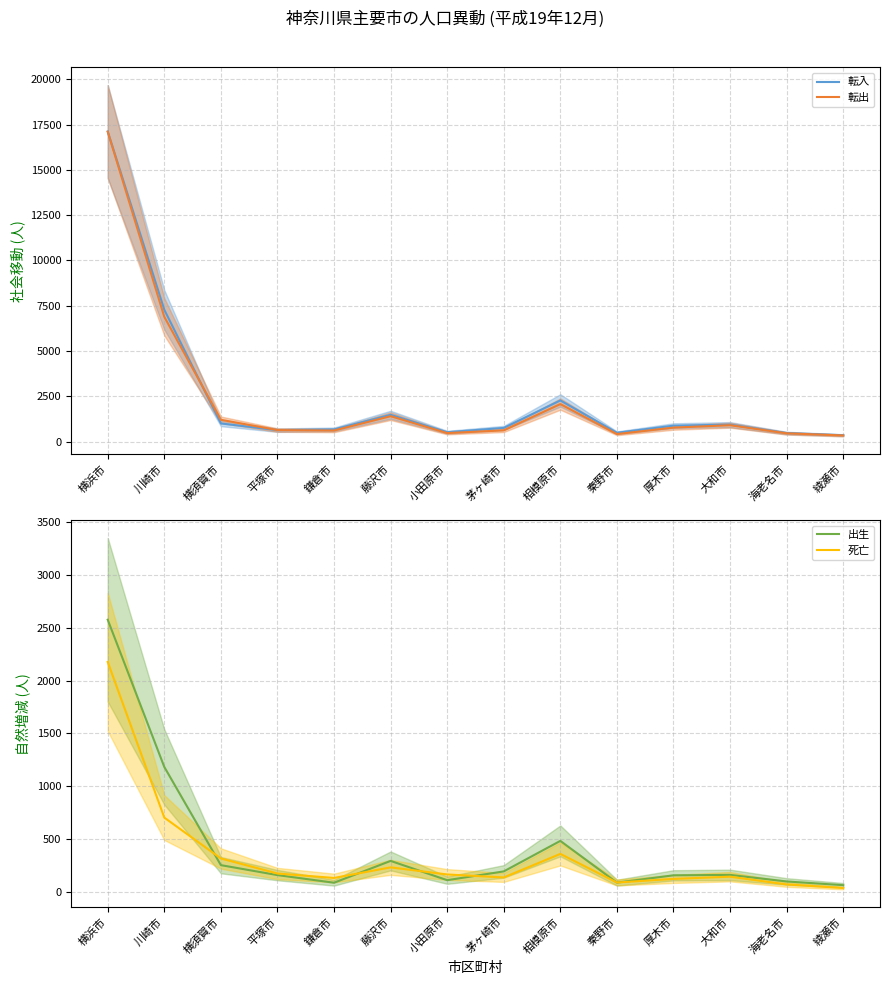

What are all the series names shown in the legend?

転入, 転出, 出生, 死亡